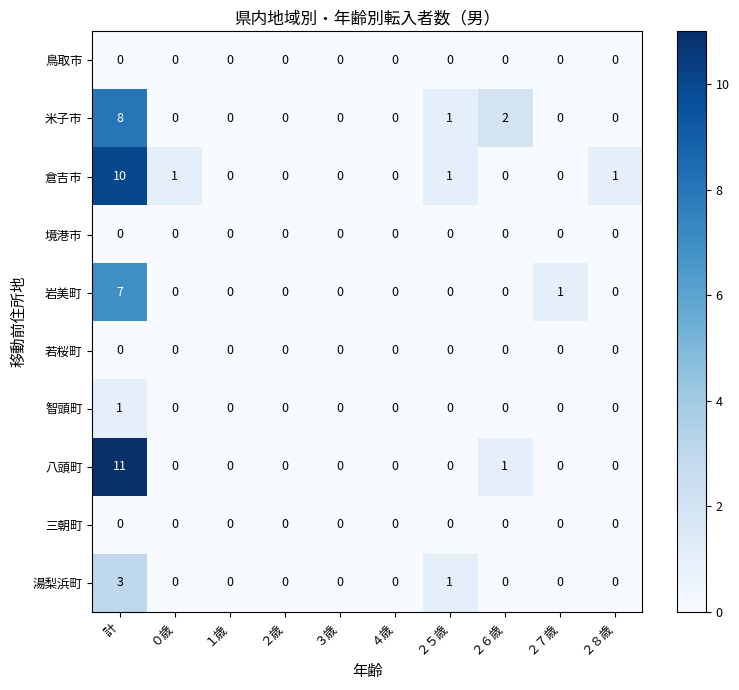

What is the maximum value for 米子市?

8